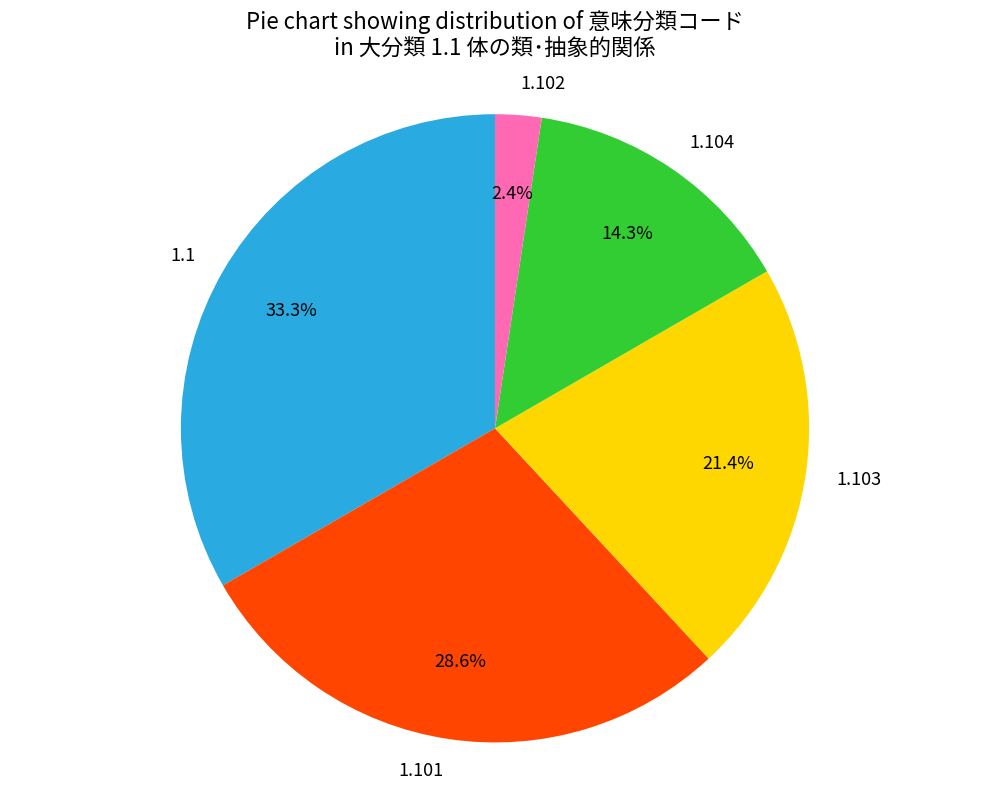

Rank the categories by value from lowest to highest.

1.102, 1.104, 1.103, 1.101, 1.1